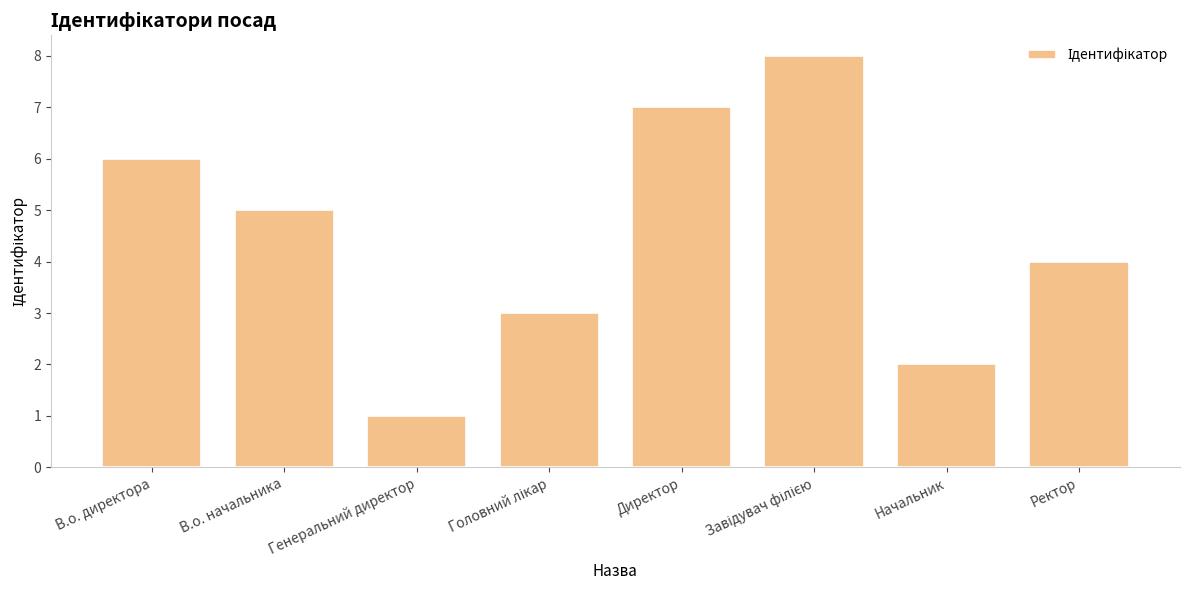

Approximately how many times larger is the value at Начальник compared to В.о. начальника?

0.4